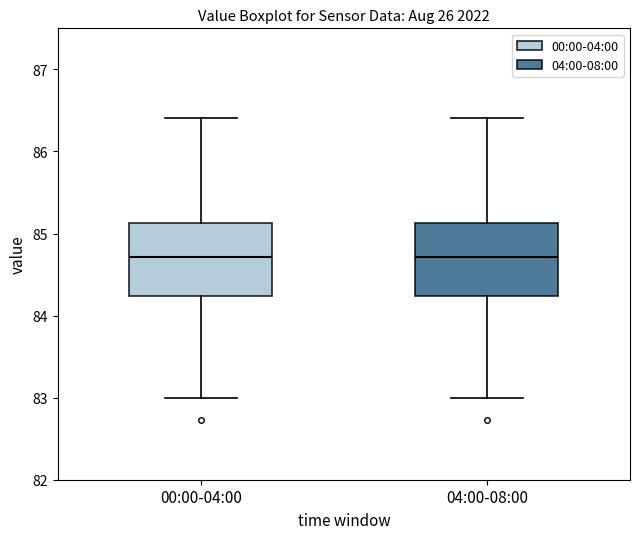

Reading left to right, read every box against the y-axis: the position of its median line, the range the box covers, and the ends of its whiskers. The values are not printed on the chart, so give them approximately, as read against the axis.

00:00-04:00: median 84.7, box 84.2 to 85.1, whiskers 83.0 to 86.4
04:00-08:00: median 84.7, box 84.2 to 85.1, whiskers 83.0 to 86.4